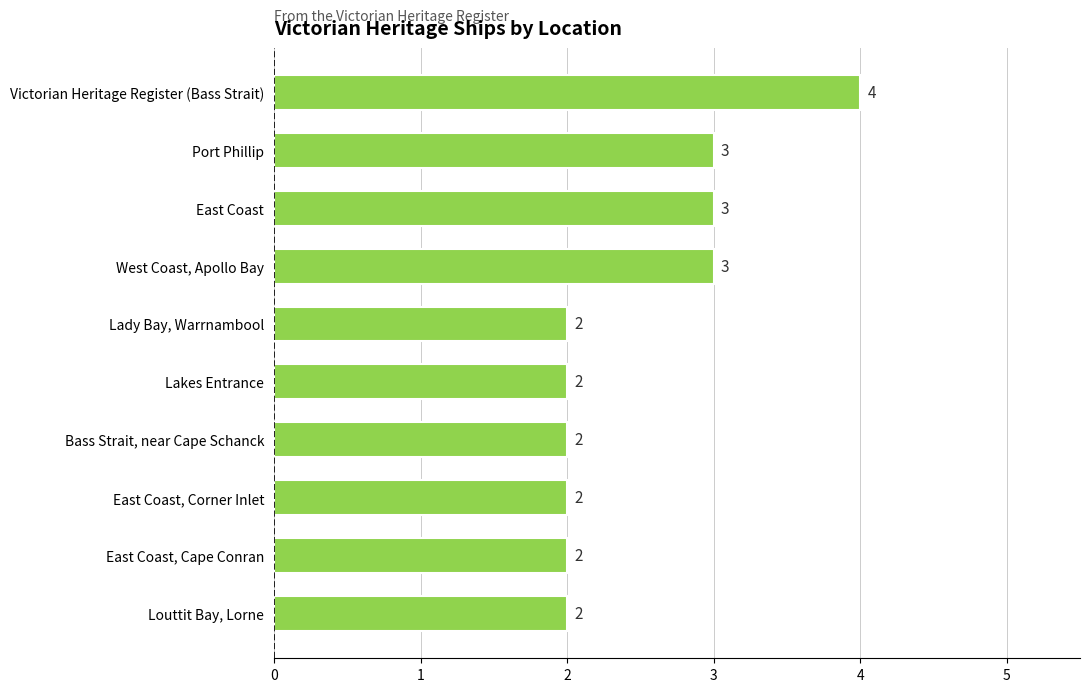

What position from the top is Port Phillip?

2